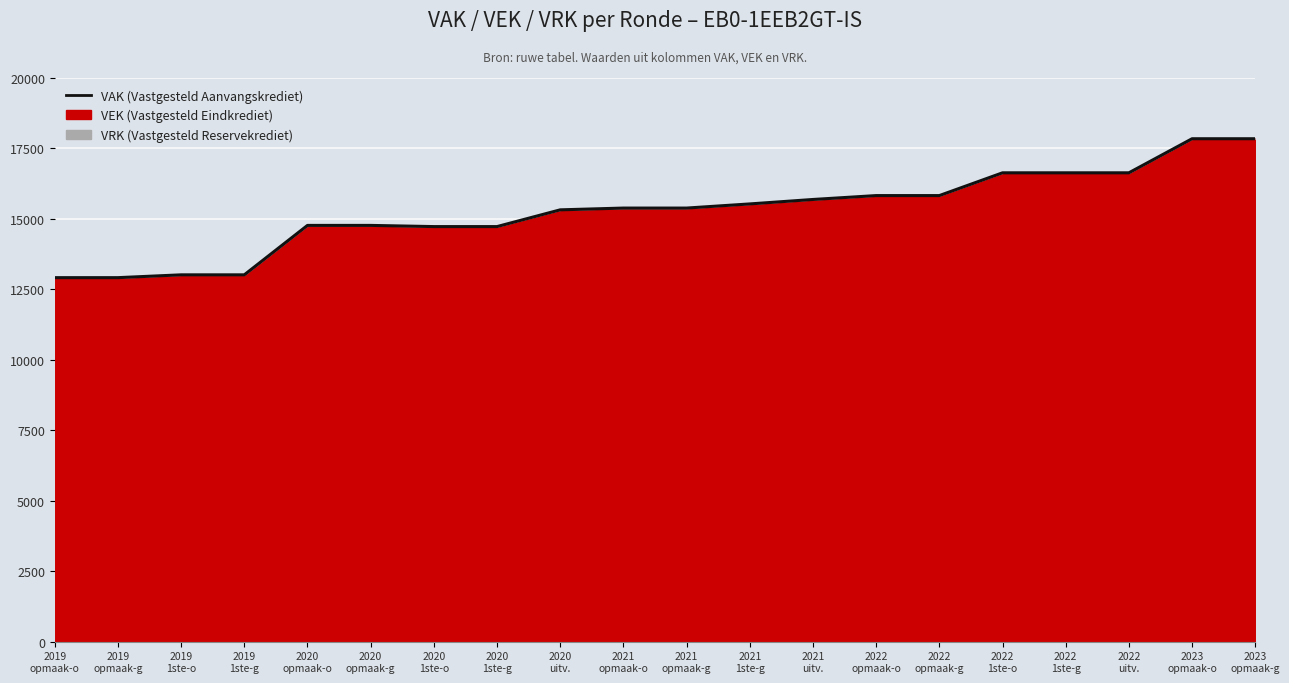

What is the smallest value displayed?

12916